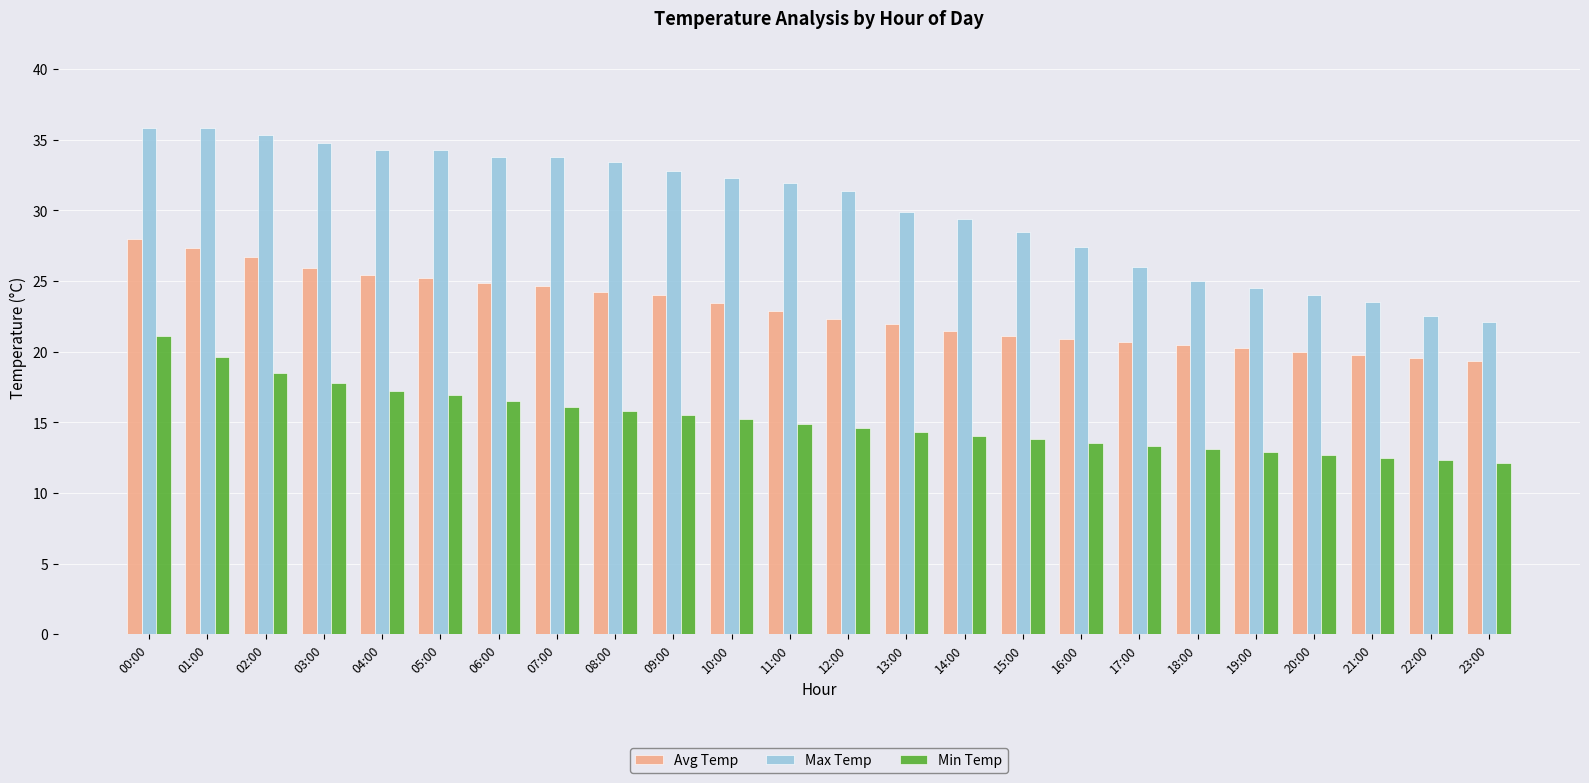

List the series in order of their overall mean, lowest first.

Min Temp, Avg Temp, Max Temp